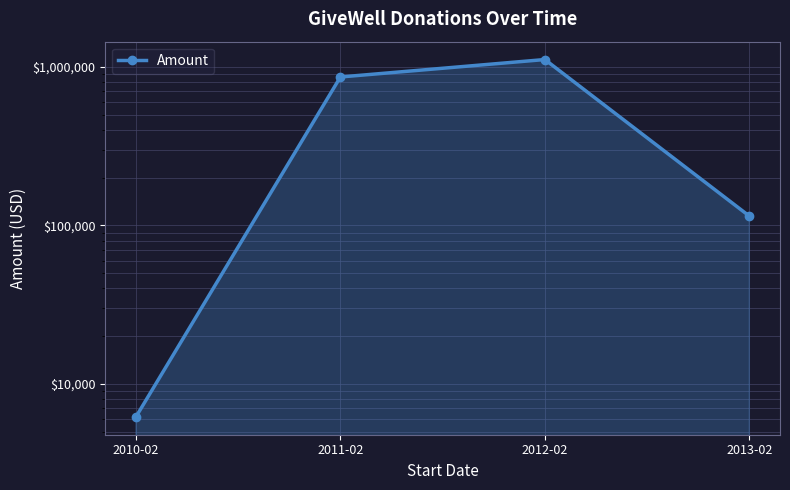

How many points are higher than both their immediate neighbors (excluding endpoints)?

1